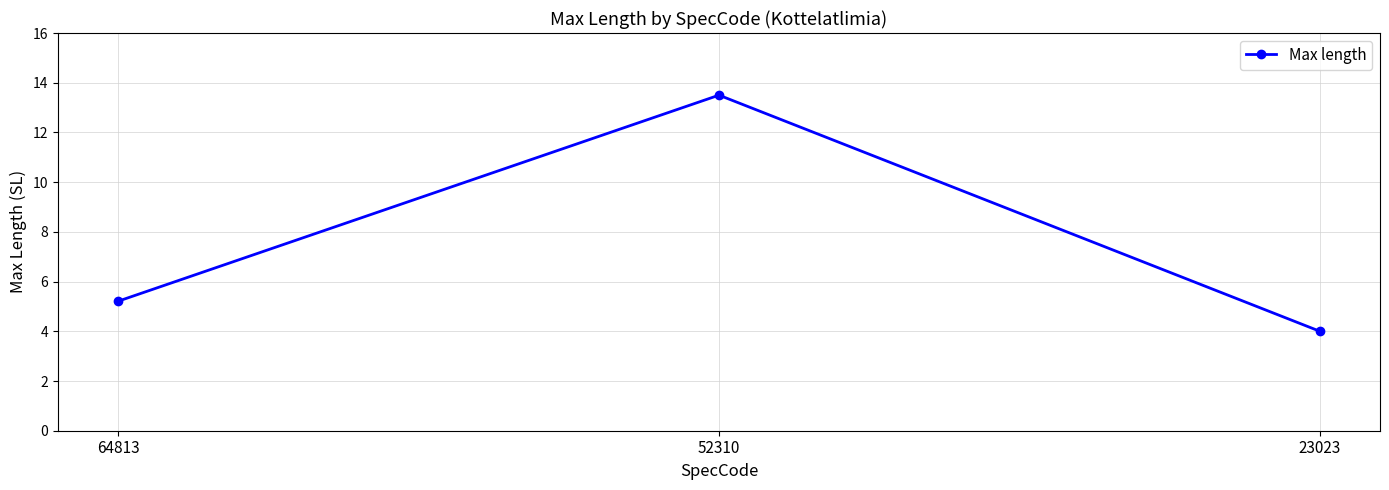

Reading left to right, list all the values displayed in this chart.

5.2	13.5	4.0